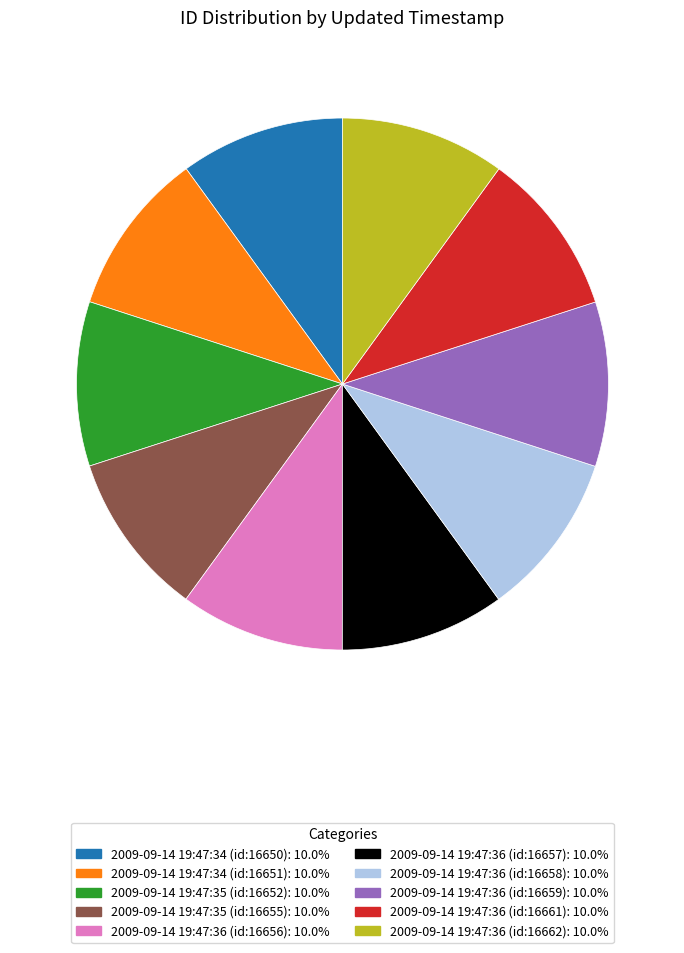

Is there any slice that represents more than half of the pie?

No